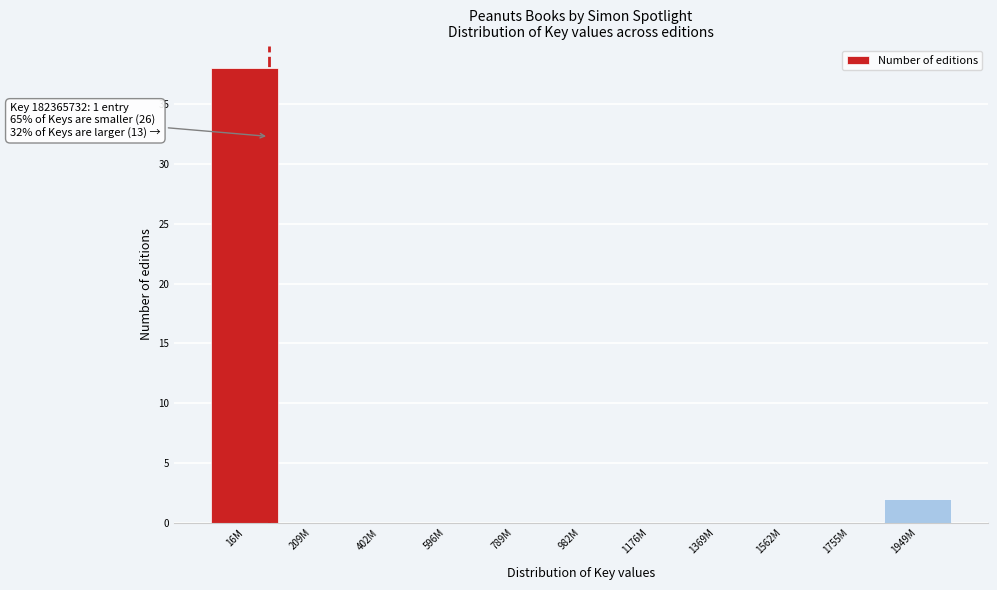

Reading left to right, list all the values displayed in this chart.

16M=38	209M=0	402M=0	596M=0	789M=0	982M=0	1176M=0	1369M=0	1562M=0	1755M=0	1949M=2